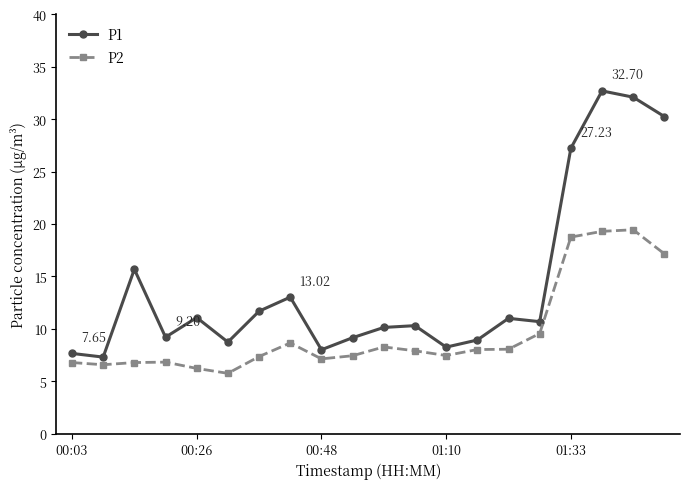

Which series has the largest total across all categories?

P1